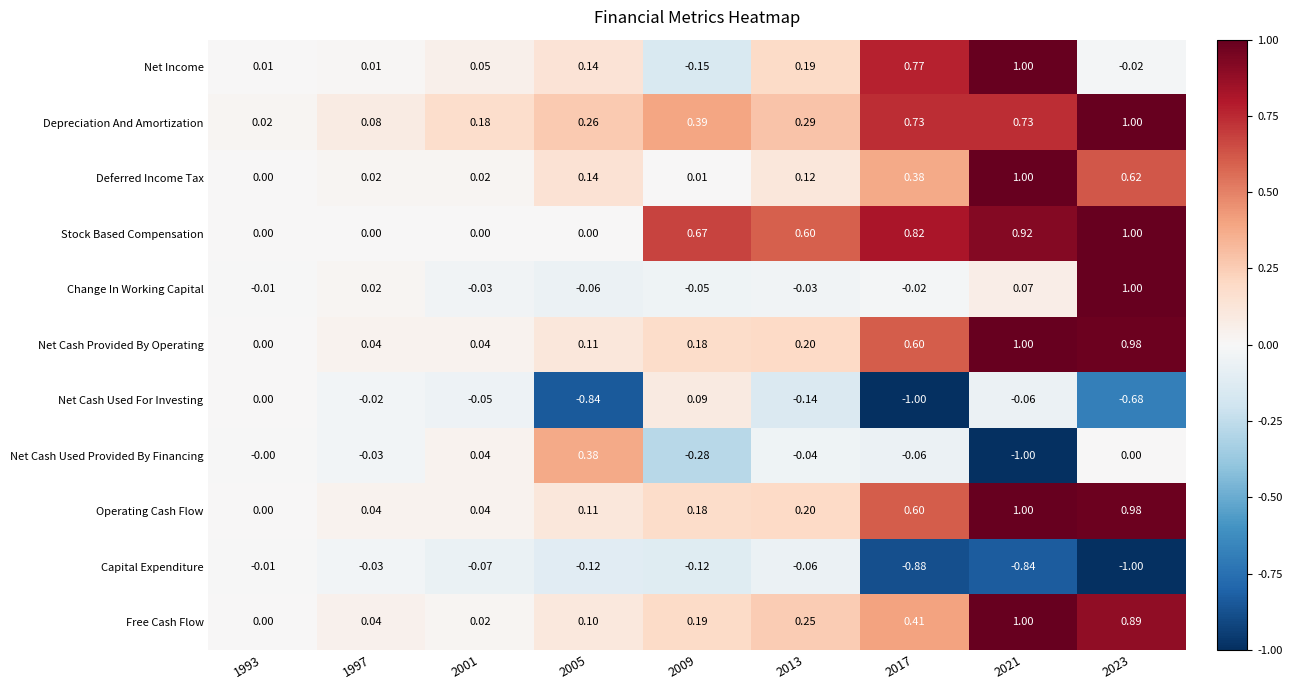

Which series has the largest range (max minus min)?

Net Cash Used Provided By Financing